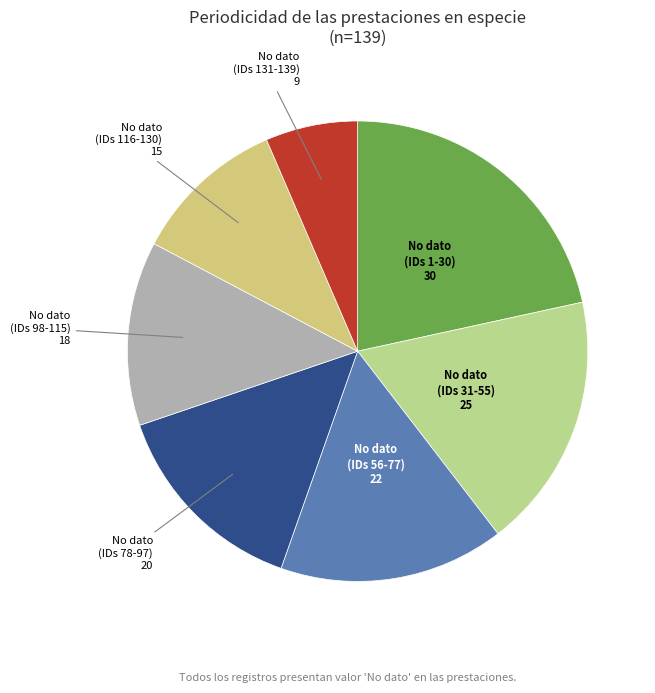

Count the number of slices in the pie.

7